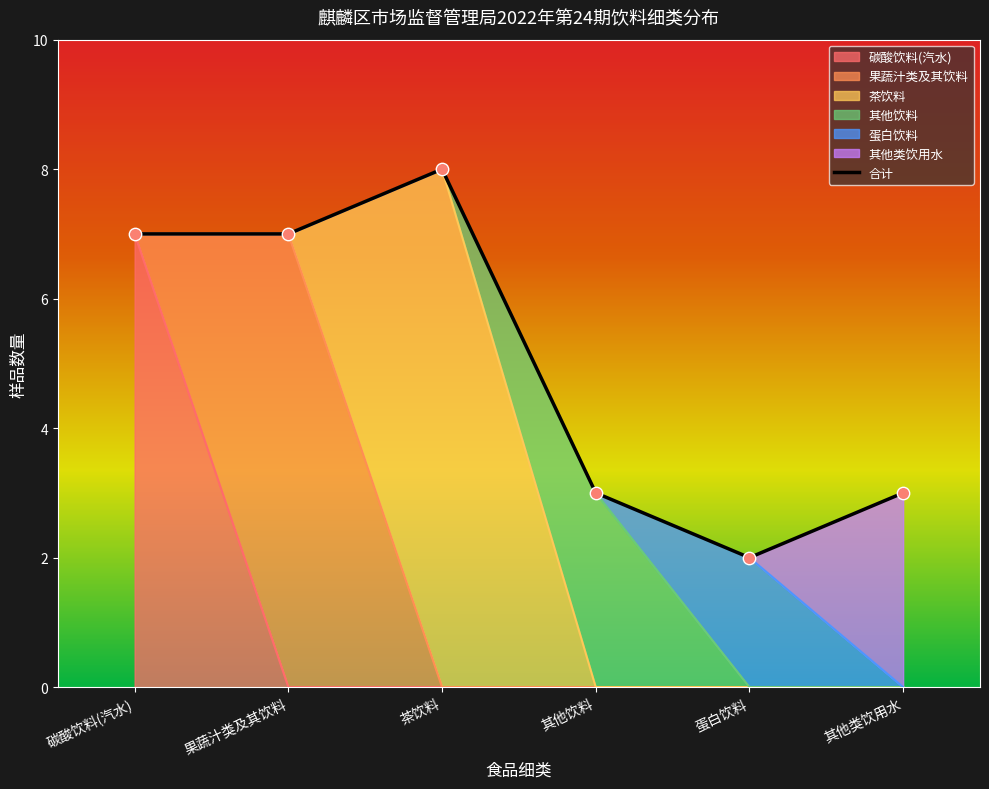

Which has a higher value, 碳酸饮料(汽水) or 果蔬汁类及其饮料?

碳酸饮料(汽水)